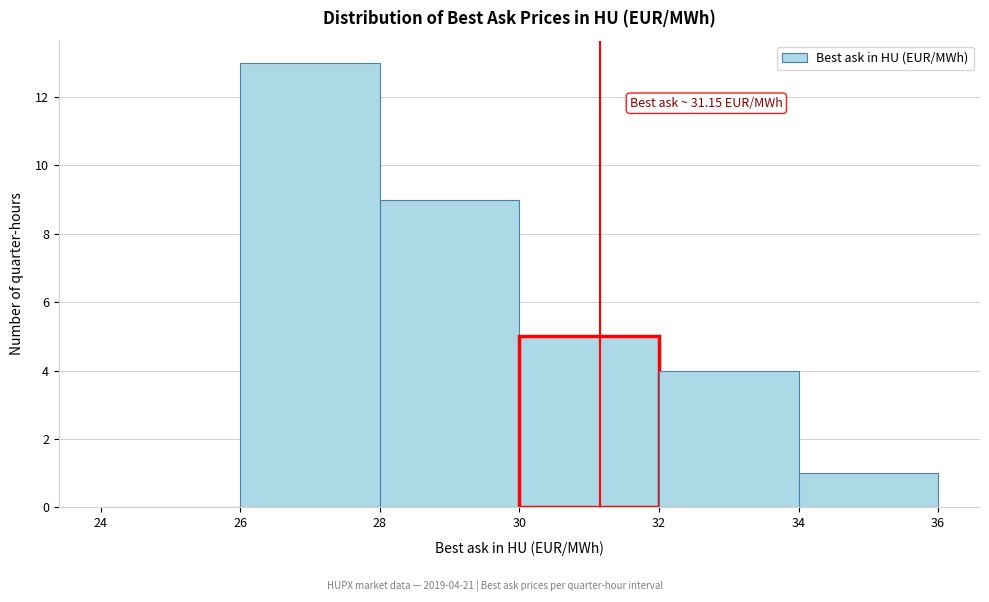

Which range on the x-axis has the tallest bar?

26 to 28